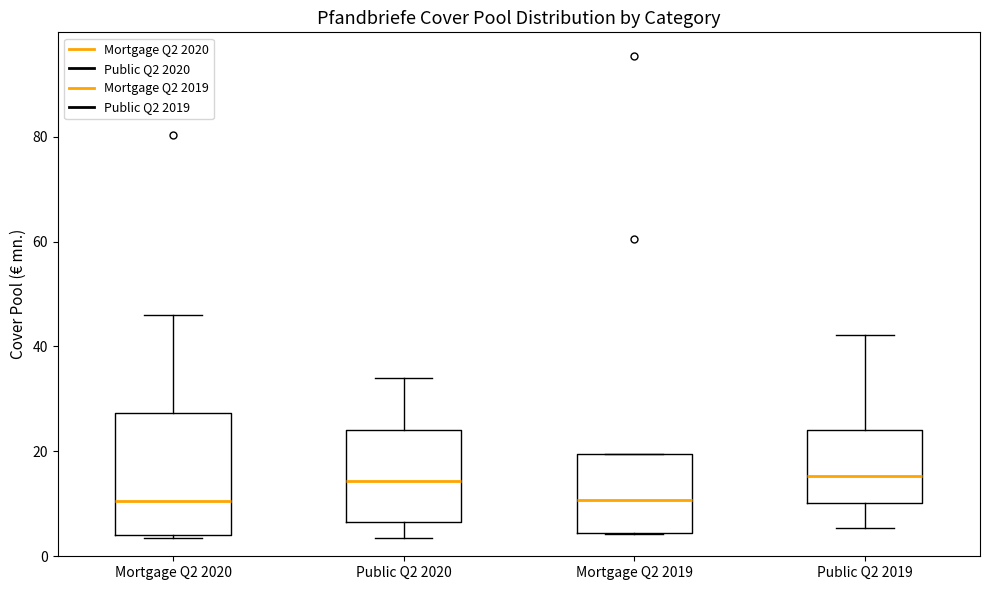

Which box is the tallest, from its lower edge to its upper edge?

Mortgage Q2 2020